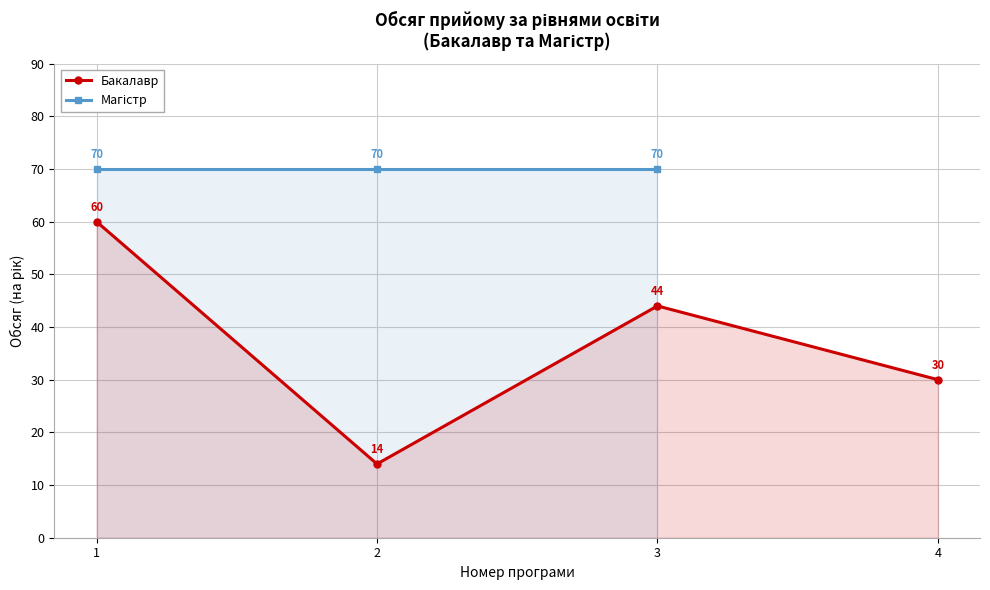

The chart shows a value of 30 at 4. True or false?

True